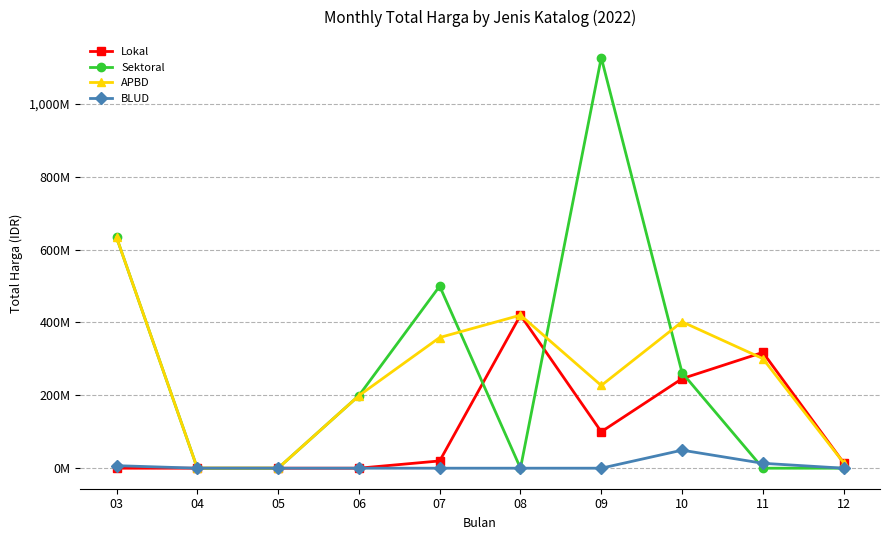

Does the chart have visible grid lines?

Yes